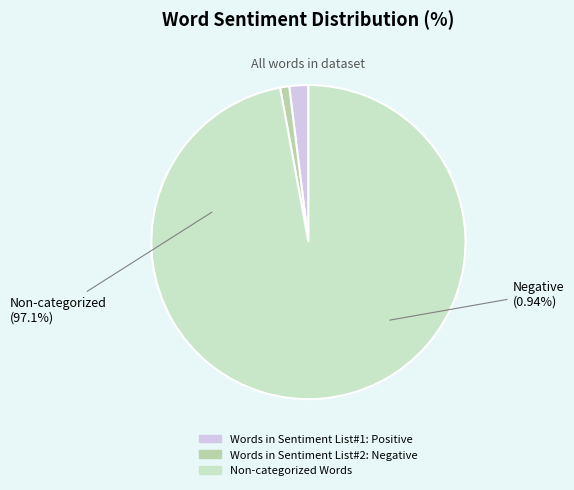

To the nearest percent, what is the combined percentage of Words in Sentiment List#2: Negative and Words in Sentiment List#1: Positive?

3%